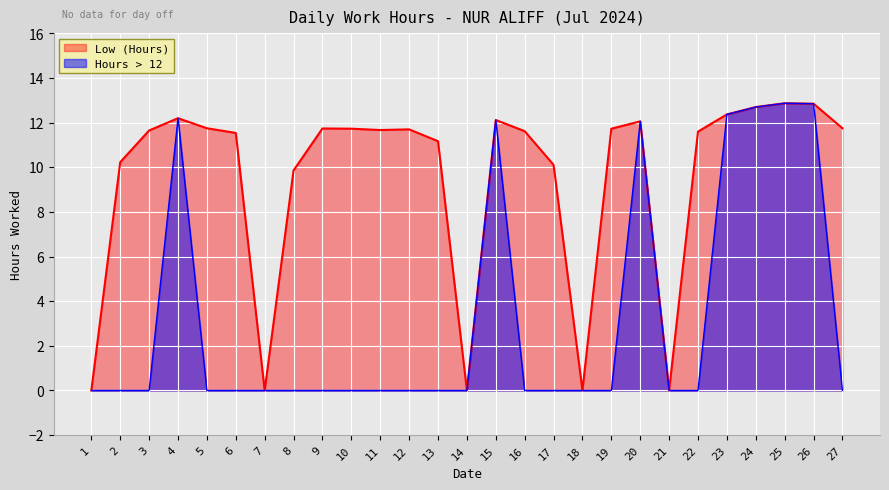

What is the maximum value shown in the chart?

12.9